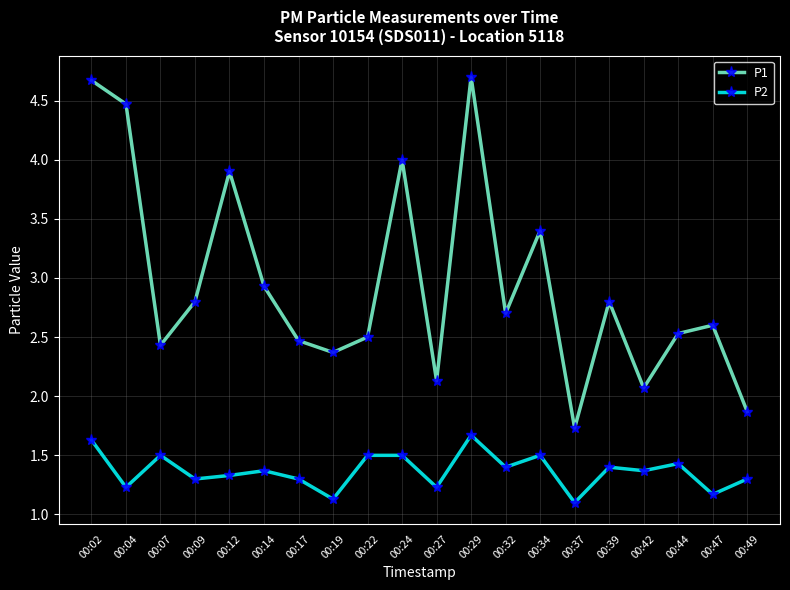

Does the chart have visible grid lines?

Yes